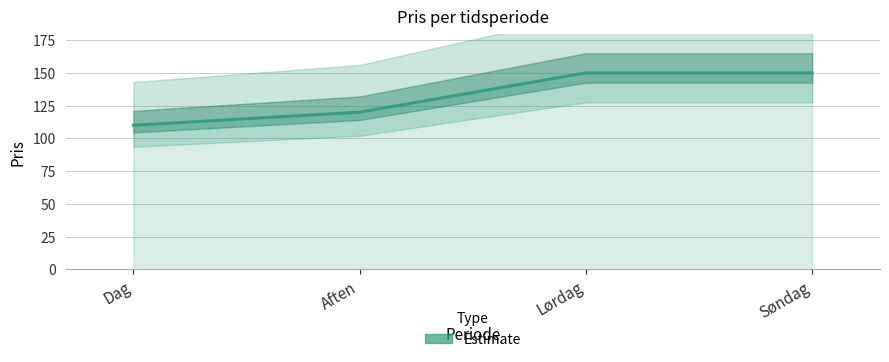

What is the average value?

132